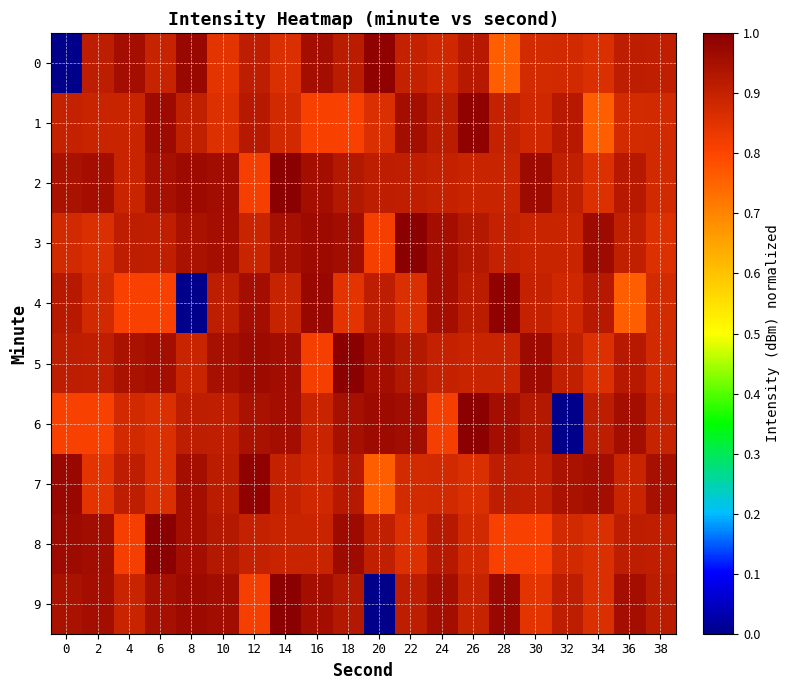

Reading right to left, extract all data points from this chart.

0: 38=0.9	36=0.9	34=0.9	32=0.9	30=0.9	28=0.8	26=0.9	24=0.9	22=0.9	20=1.0	18=0.9	16=1.0	14=0.9	12=0.9	10=0.8	8=1.0	6=0.9	4=1.0	2=0.9	0=0.0
1: 38=0.9	36=0.9	34=0.8	32=0.9	30=0.9	28=0.9	26=1.0	24=0.9	22=1.0	20=0.9	18=0.8	16=0.8	14=0.9	12=0.9	10=0.9	8=0.9	6=1.0	4=0.9	2=0.9	0=0.9
2: 38=0.9	36=0.9	34=0.9	32=0.9	30=1.0	28=0.9	26=0.9	24=0.9	22=0.9	20=0.9	18=0.9	16=1.0	14=1.0	12=0.8	10=1.0	8=1.0	6=1.0	4=0.9	2=1.0	0=0.9
3: 38=0.9	36=0.9	34=1.0	32=0.9	30=0.9	28=0.9	26=0.9	24=1.0	22=1.0	20=0.8	18=1.0	16=1.0	14=1.0	12=0.9	10=1.0	8=0.9	6=0.9	4=0.9	2=0.9	0=0.9
4: 38=0.9	36=0.8	34=0.9	32=0.9	30=0.9	28=1.0	26=0.9	24=1.0	22=0.9	20=0.9	18=0.8	16=1.0	14=0.9	12=1.0	10=0.9	8=0.0	6=0.8	4=0.8	2=0.9	0=0.9
5: 38=0.9	36=0.9	34=0.9	32=0.9	30=1.0	28=0.9	26=0.9	24=0.9	22=0.9	20=1.0	18=1.0	16=0.8	14=1.0	12=1.0	10=1.0	8=0.9	6=1.0	4=0.9	2=0.9	0=0.9
6: 38=0.9	36=1.0	34=0.9	32=0.0	30=0.9	28=1.0	26=1.0	24=0.8	22=1.0	20=1.0	18=1.0	16=0.9	14=1.0	12=0.9	10=0.9	8=0.9	6=0.9	4=0.9	2=0.8	0=0.8
7: 38=1.0	36=0.9	34=1.0	32=0.9	30=0.9	28=0.9	26=0.9	24=0.9	22=0.9	20=0.8	18=0.9	16=0.9	14=0.9	12=1.0	10=0.9	8=1.0	6=0.9	4=0.9	2=0.8	0=1.0
8: 38=0.9	36=0.9	34=0.9	32=0.9	30=0.8	28=0.8	26=0.9	24=0.9	22=0.9	20=0.9	18=1.0	16=0.9	14=0.9	12=0.9	10=0.9	8=1.0	6=1.0	4=0.8	2=1.0	0=1.0
9: 38=0.9	36=1.0	34=0.9	32=0.9	30=0.8	28=1.0	26=0.9	24=1.0	22=0.9	20=0.0	18=0.9	16=1.0	14=1.0	12=0.8	10=1.0	8=1.0	6=1.0	4=0.9	2=1.0	0=0.9